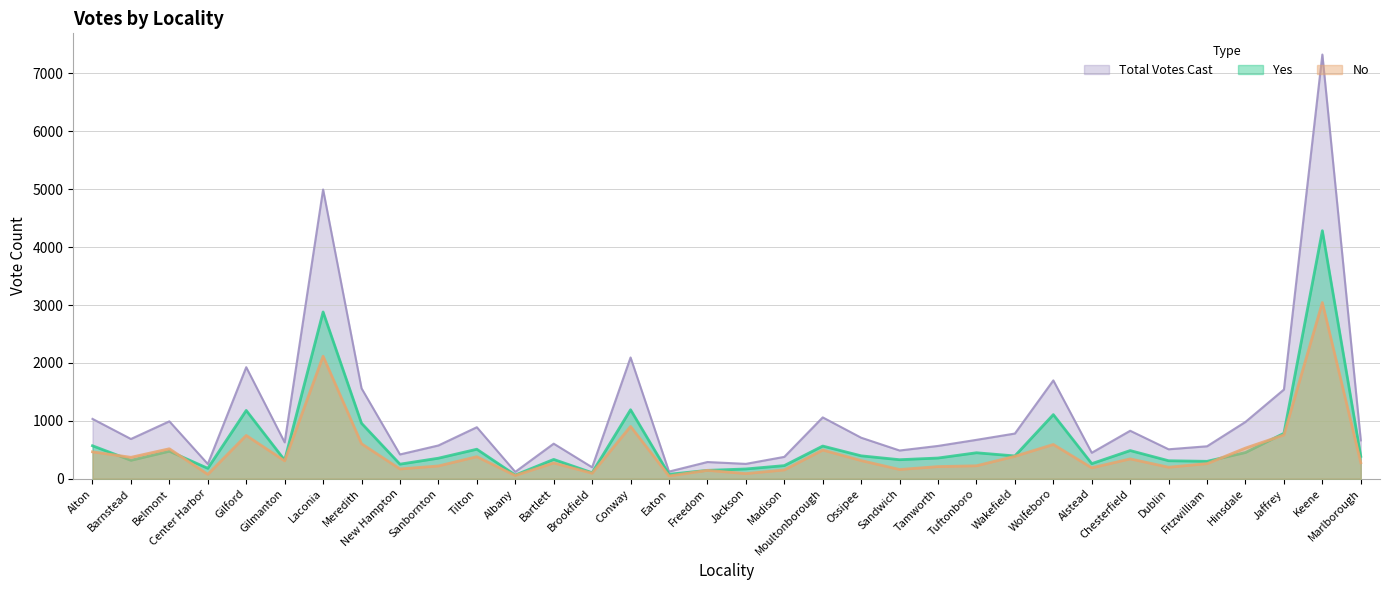

Reading left to right, what are all the values shown in this chart?

Yes: 569	317	474	179	1179	320	2880	957	251	354	509	63	333	103	1191	76	144	168	226	564	395	328	357	448	393	1107	260	486	310	300	452	784	4284	386
No: 464	369	517	75	747	308	2116	604	168	220	380	55	272	94	903	47	144	88	151	495	313	159	209	223	387	591	188	342	198	260	529	756	3043	276
Total Votes Cast: 1033	686	991	254	1926	628	4996	1561	419	574	889	118	605	197	2094	123	288	256	377	1059	708	487	566	671	780	1698	448	828	508	560	981	1540	7327	662